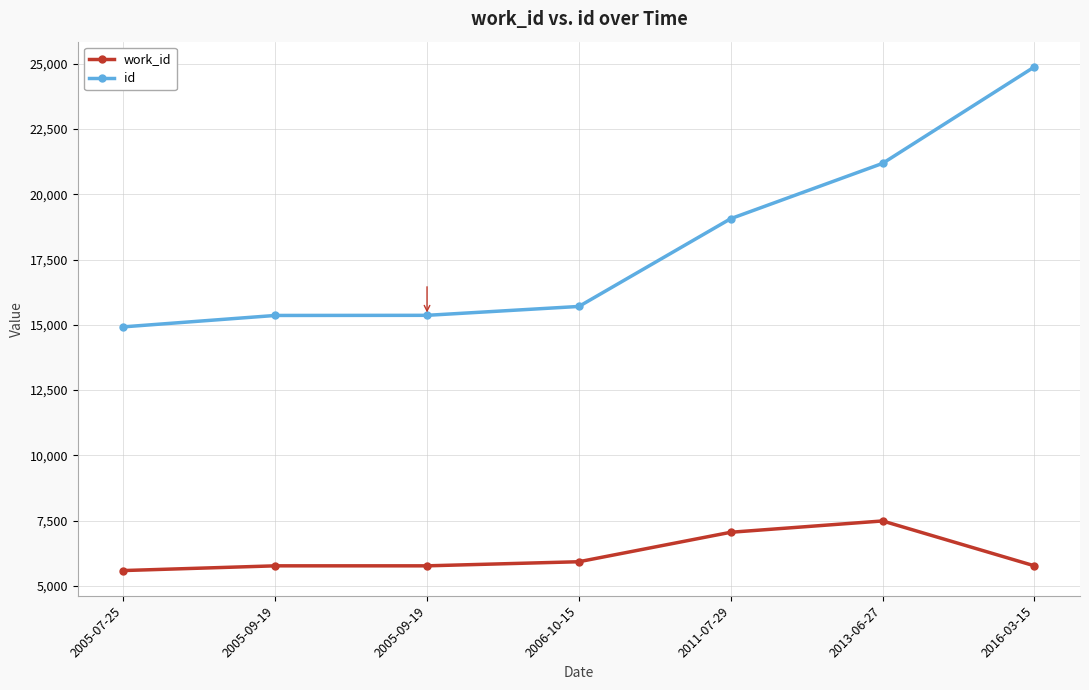

How many lines are shown in the chart?

2